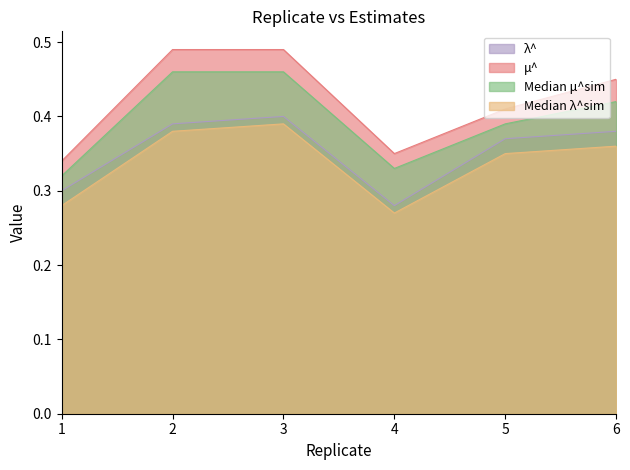

Reading left to right, what are all the values shown in this chart?

λ^: 0.3	0.4	0.4	0.3	0.4	0.4
μ^: 0.3	0.5	0.5	0.3	0.4	0.5
Median μ^sim: 0.3	0.5	0.5	0.3	0.4	0.4
Median λ^sim: 0.3	0.4	0.4	0.3	0.3	0.4